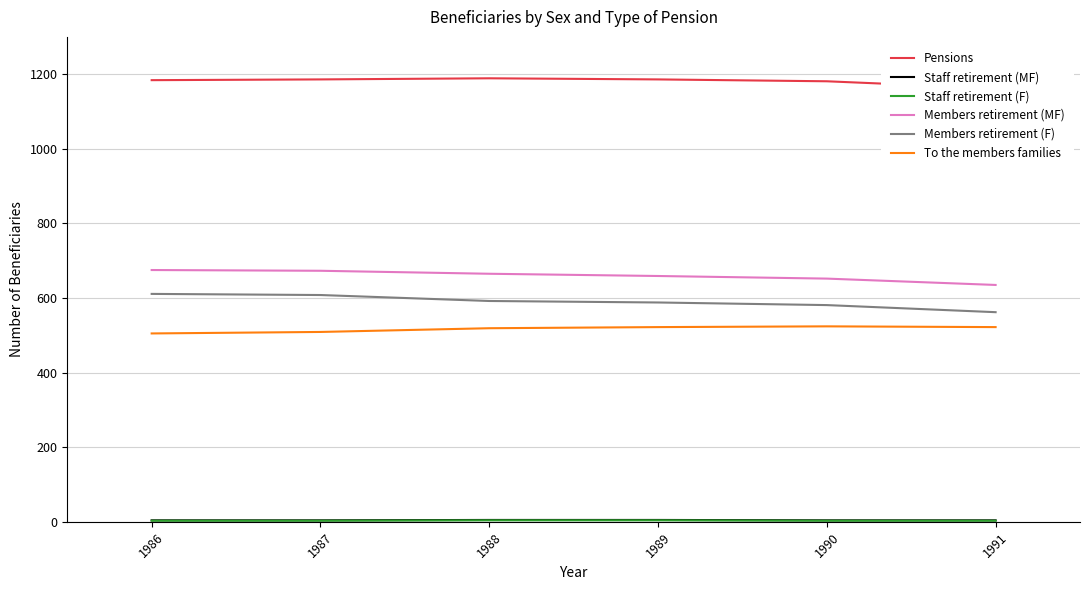

What is the value of the Staff retirement (MF) point at the 5th from the left?

4